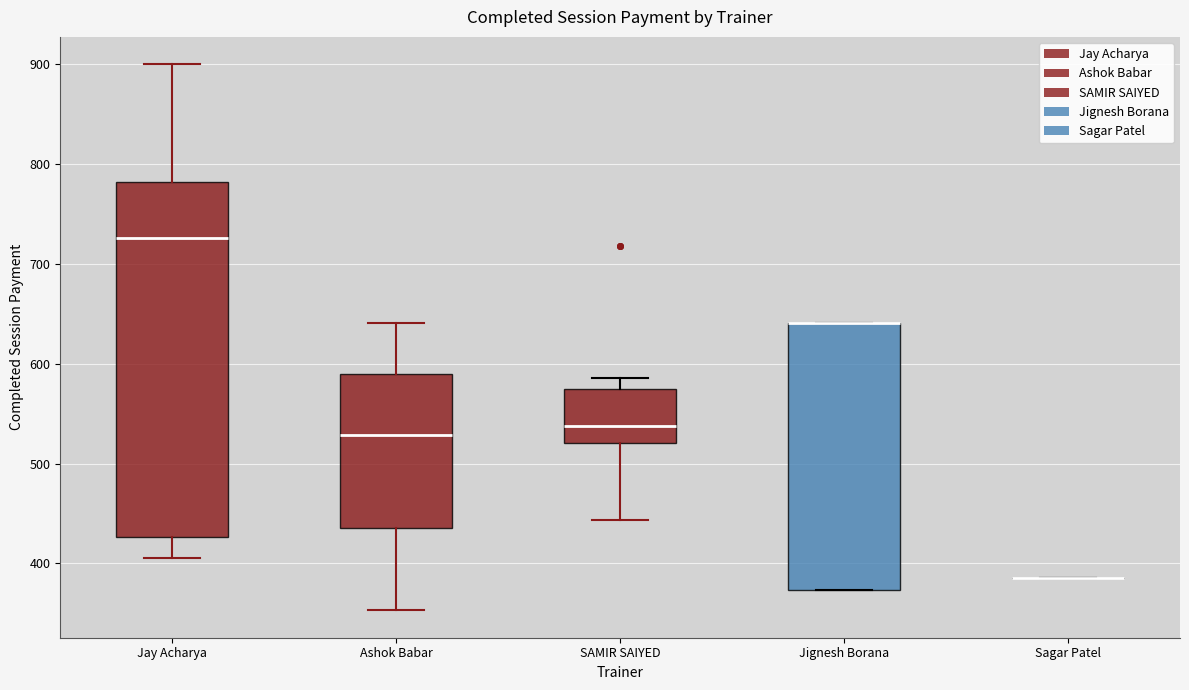

Reading left to right, read every box against the y-axis: the position of its median line, the range the box covers, and the ends of its whiskers. The values are not printed on the chart, so give them approximately, as read against the axis.

Jay Acharya: median 730, box 430 to 780, whiskers 410 to 900
Ashok Babar: median 530, box 440 to 590, whiskers 350 to 640
SAMIR SAIYED: median 540, box 520 to 580, whiskers 440 to 590
Jignesh Borana: median 640 (drawn on the box's upper edge), box 370 to 640, whiskers 370 to 640
Sagar Patel: box collapsed to a line at 390, whiskers 390 to 390